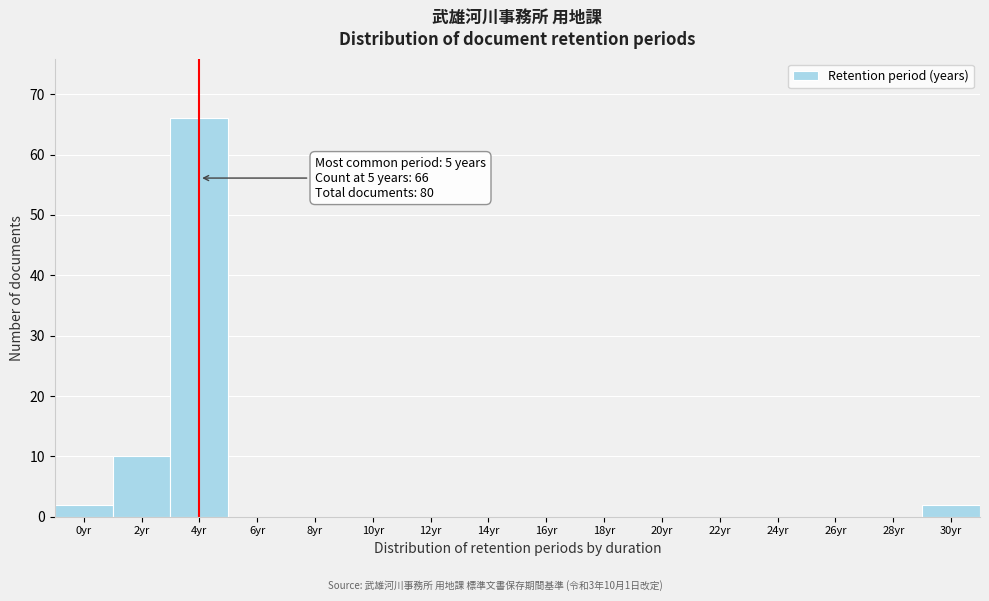

Reading left to right, list all the values displayed in this chart.

0yr=2	2yr=10	4yr=66	6yr=0	8yr=0	10yr=0	12yr=0	14yr=0	16yr=0	18yr=0	20yr=0	22yr=0	24yr=0	26yr=0	28yr=0	30yr=2